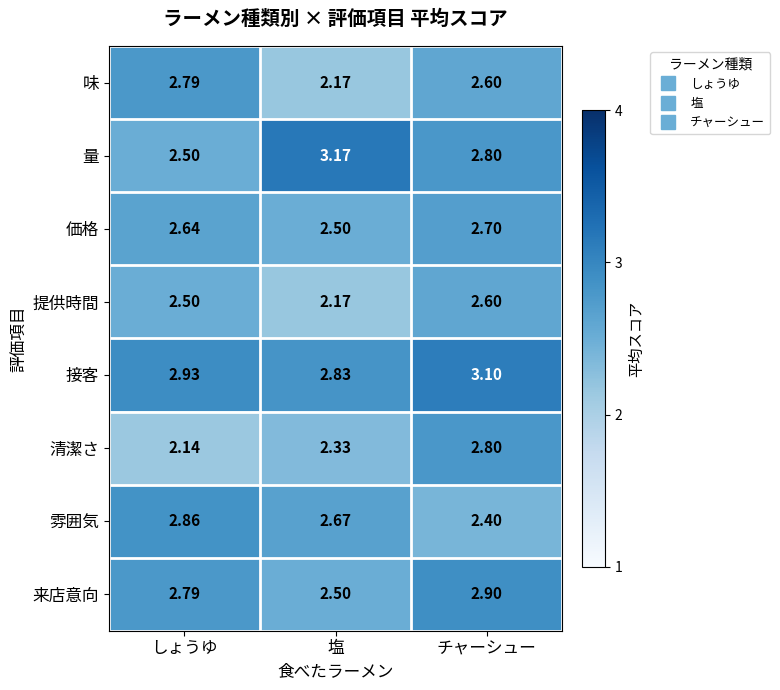

Which series changed the most between 塩 and チャーシュー?

清潔さ